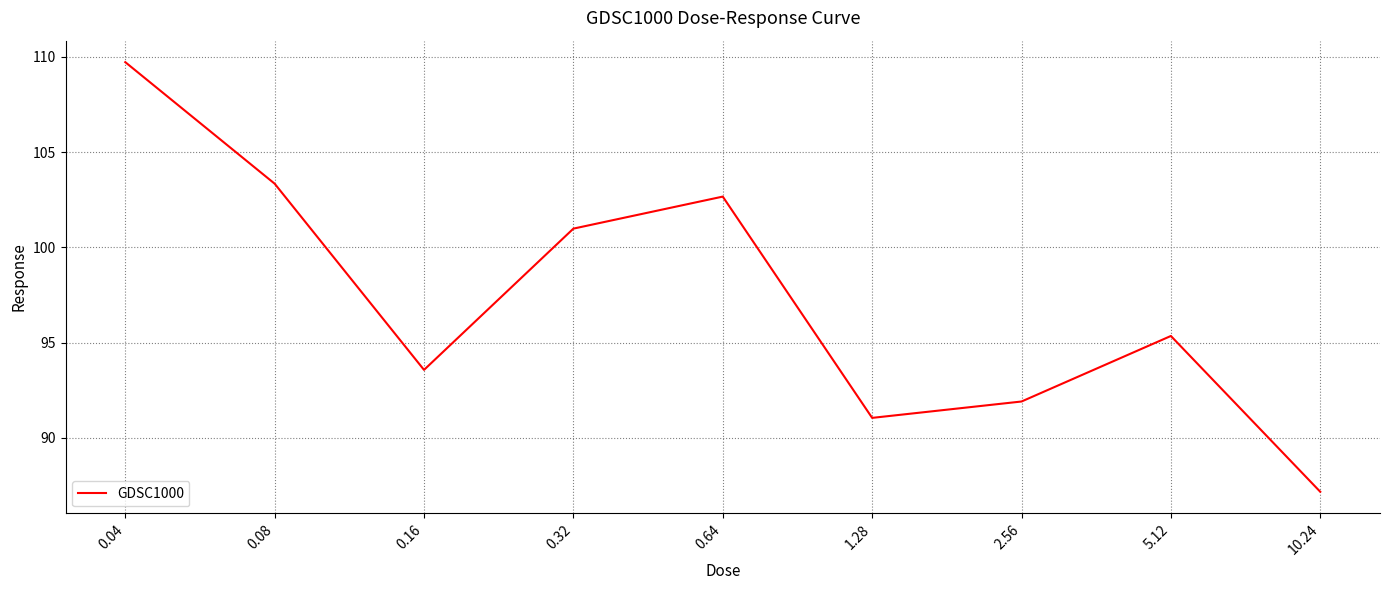

Which label corresponds to the largest value in the chart?

0.04